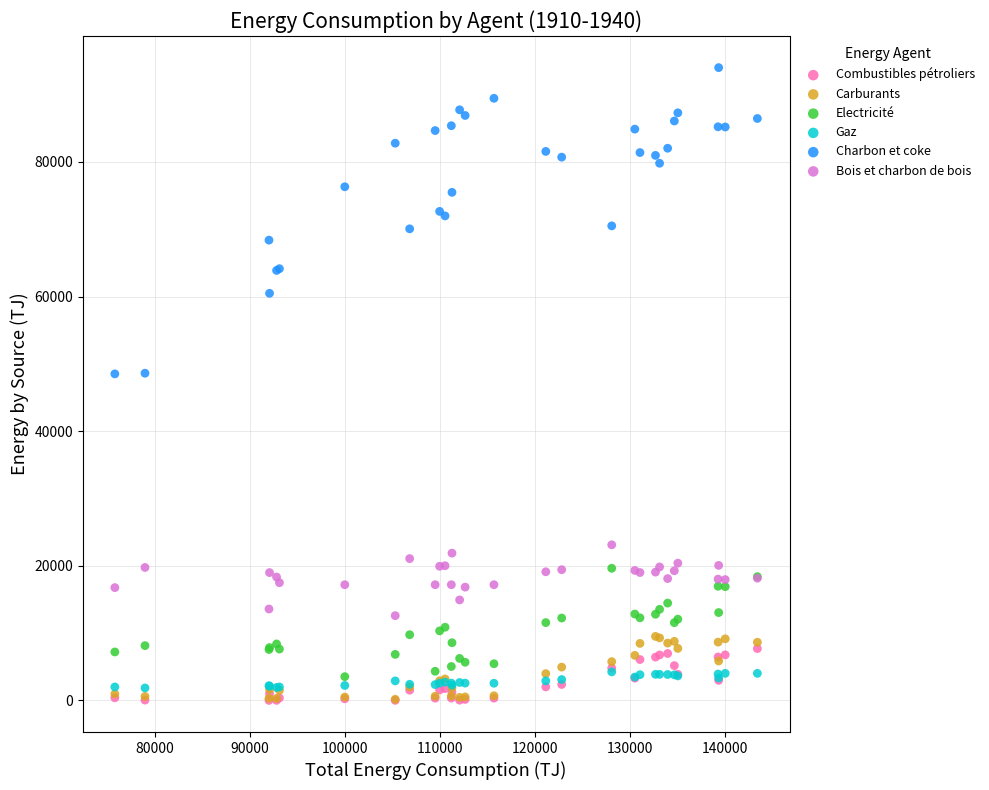

What are all the series names shown in the legend?

Combustibles pétroliers, Carburants, Electricité, Gaz, Charbon et coke, Bois et charbon de bois